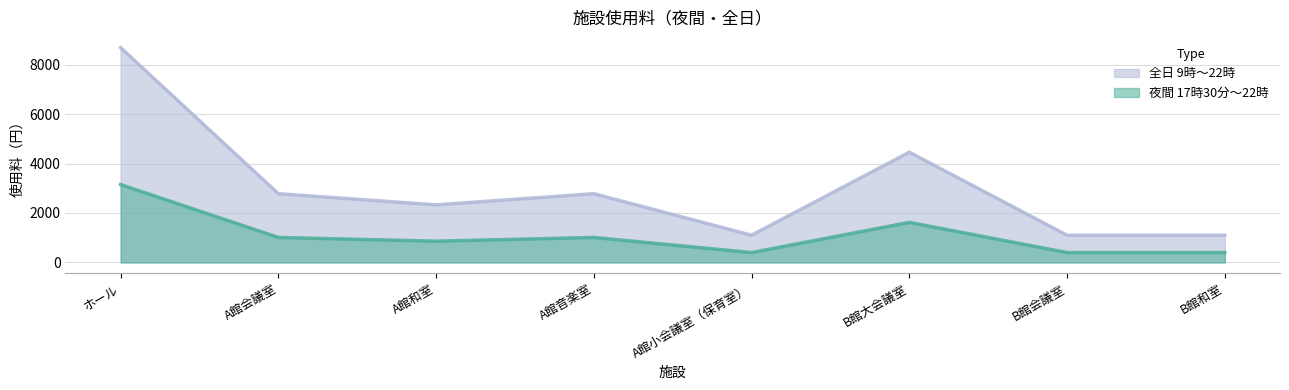

The 夜間 17時30分～22時 series shows 608 at A館会議室. True or false?

False